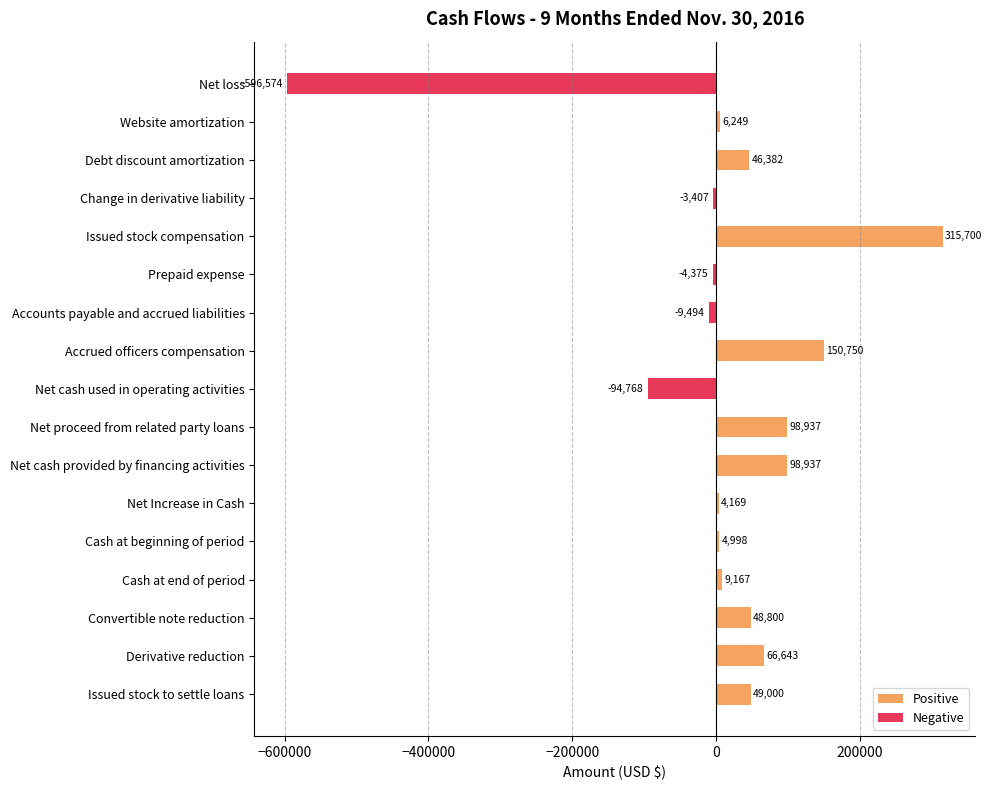

How many categories are shown in the chart?

17